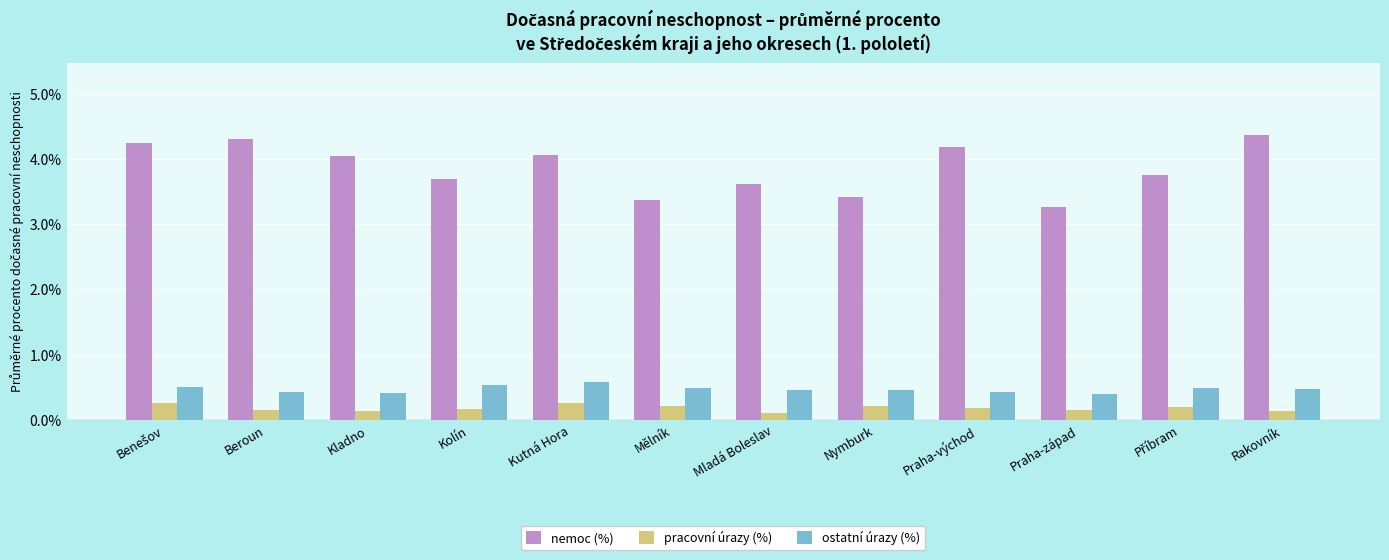

Is the value of pracovní úrazy (%) at Kolín greater than the value of nemoc (%) at Mladá Boleslav?

No